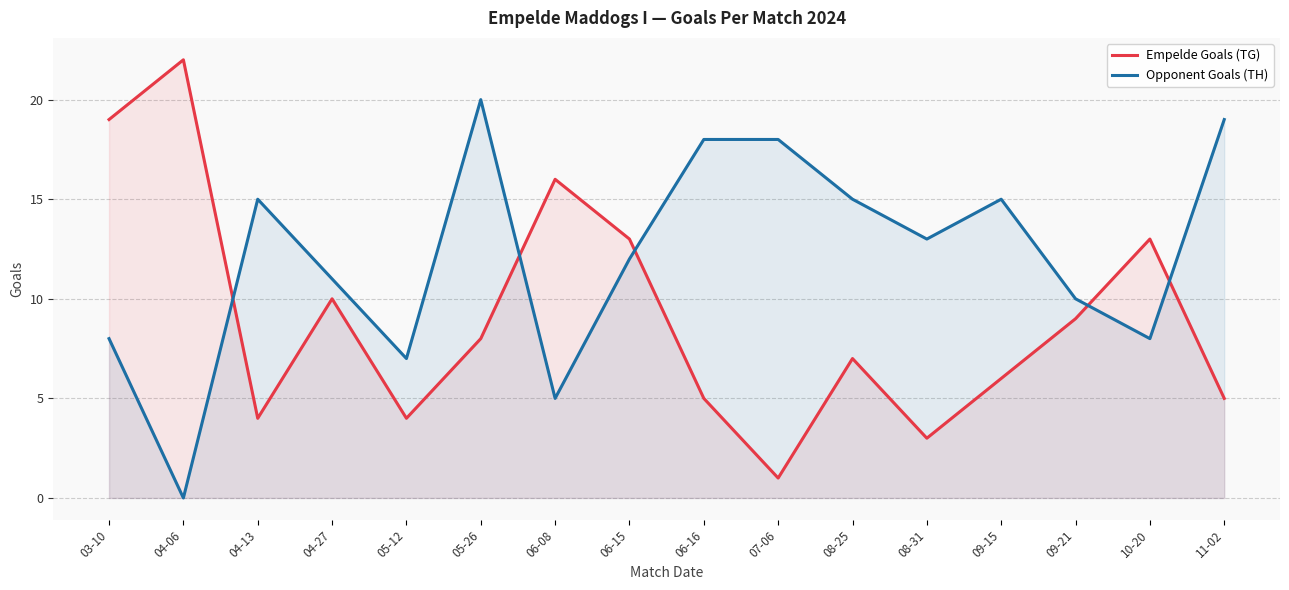

Rank the series by their average value, from highest to lowest.

Opponent Goals (TH), Empelde Goals (TG)